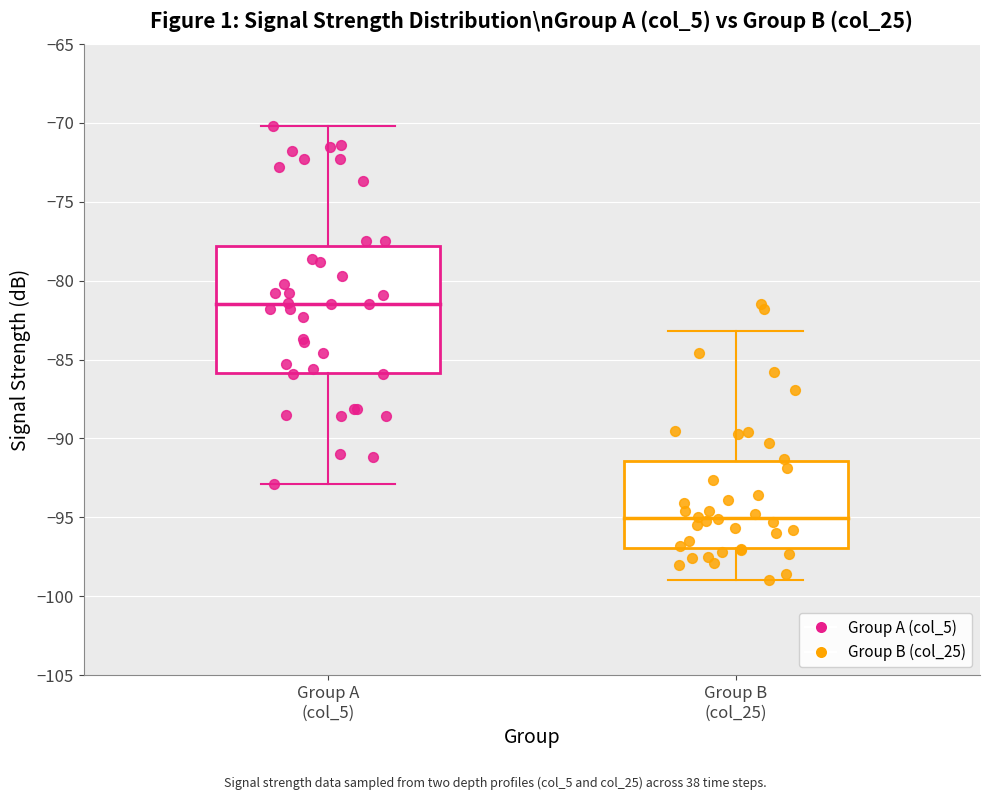

Which series has the widest spread of Y values?

Group A (col_5)